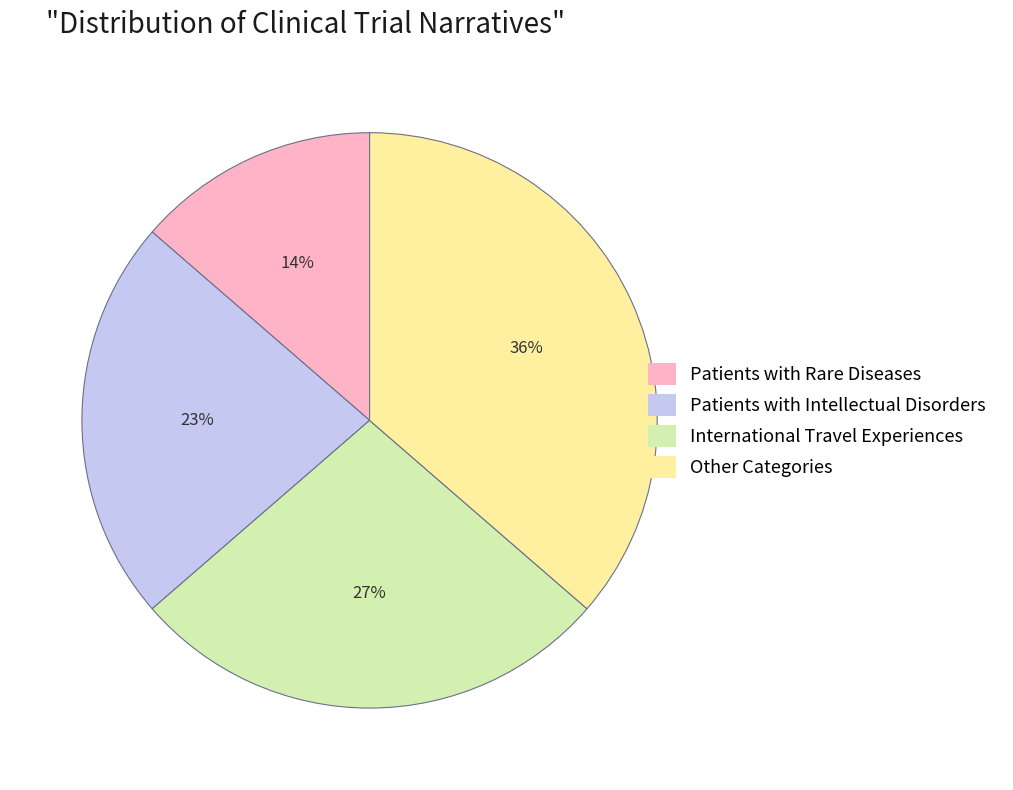

How many slices are in this pie chart?

4